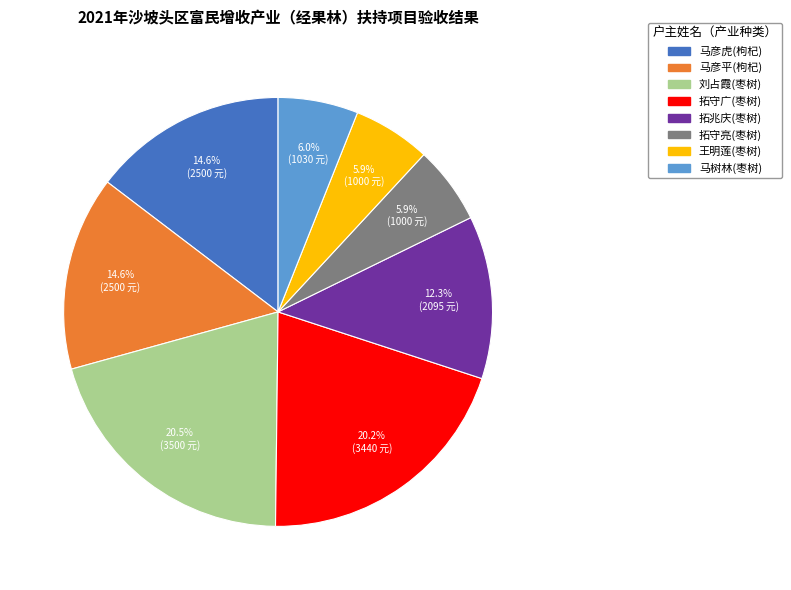

To the nearest percent, what is the difference between the largest and smallest slice percentages?

15%